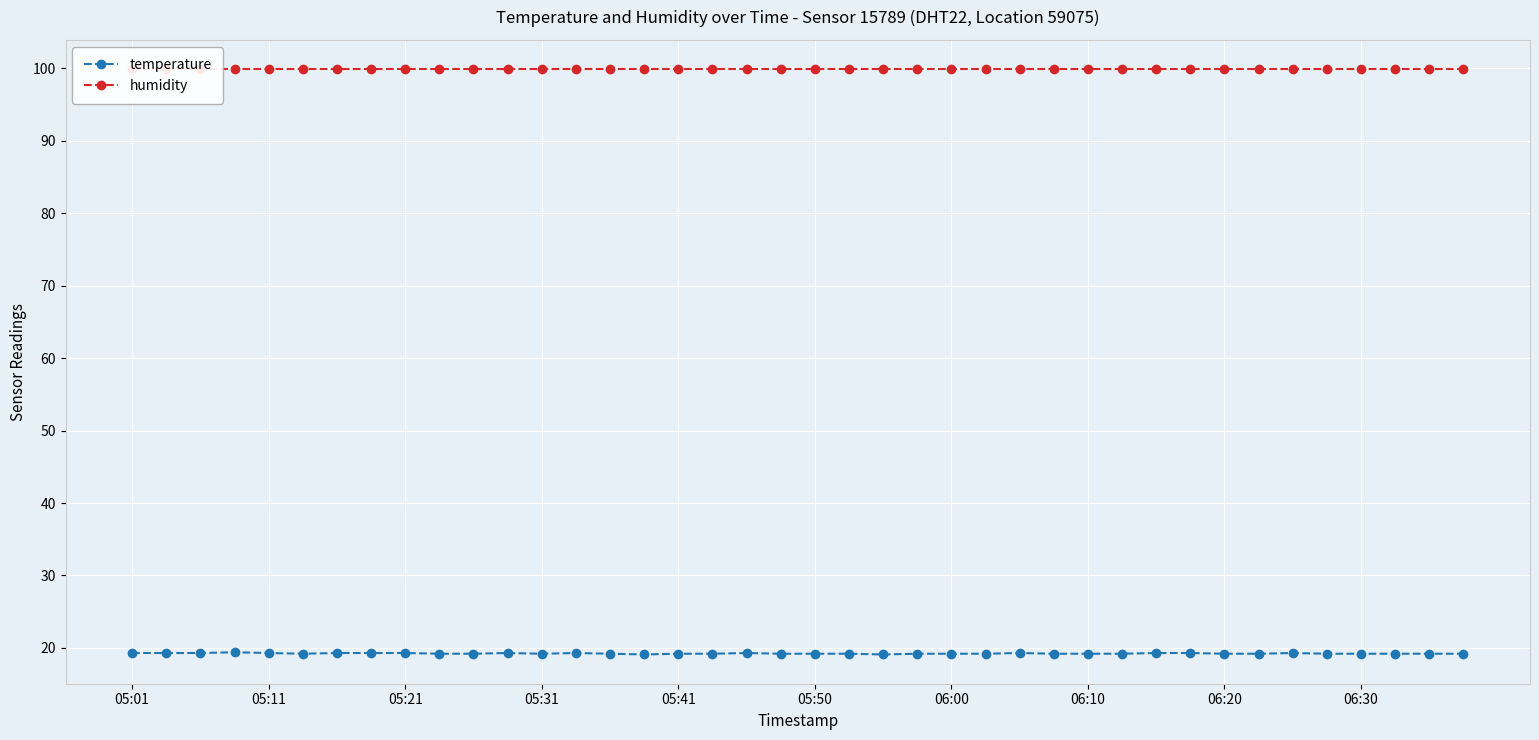

The temperature series shows 32.4 at 39. True or false?

False